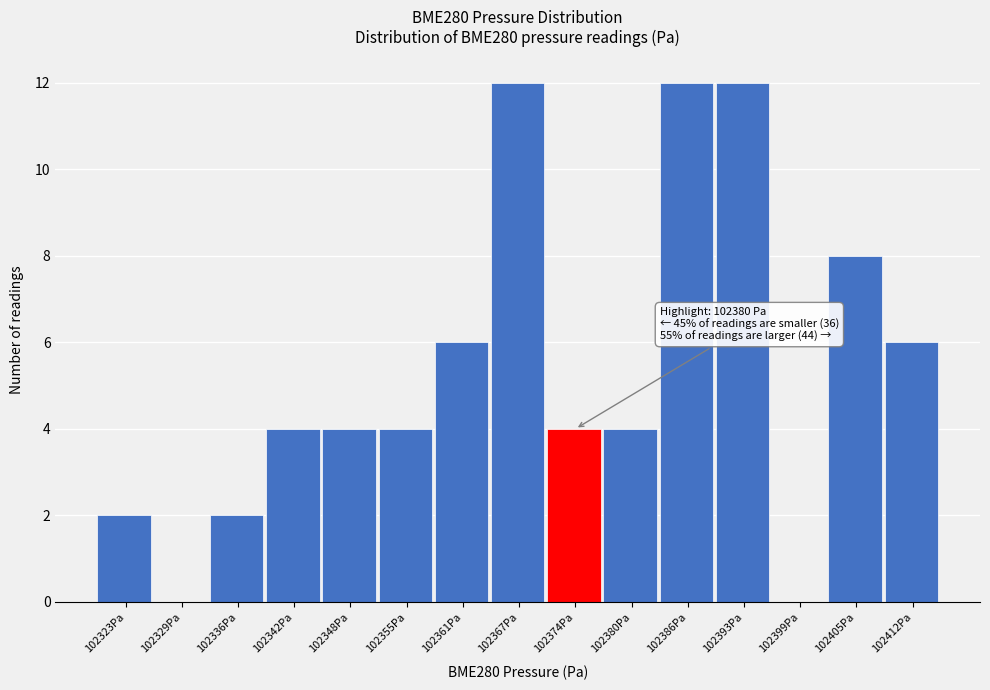

Reading right to left, list all the values displayed in this chart.

102412Pa=6	102405Pa=8	102399Pa=0	102393Pa=12	102386Pa=12	102380Pa=4	102374Pa=4	102367Pa=12	102361Pa=6	102355Pa=4	102348Pa=4	102342Pa=4	102336Pa=2	102329Pa=0	102323Pa=2